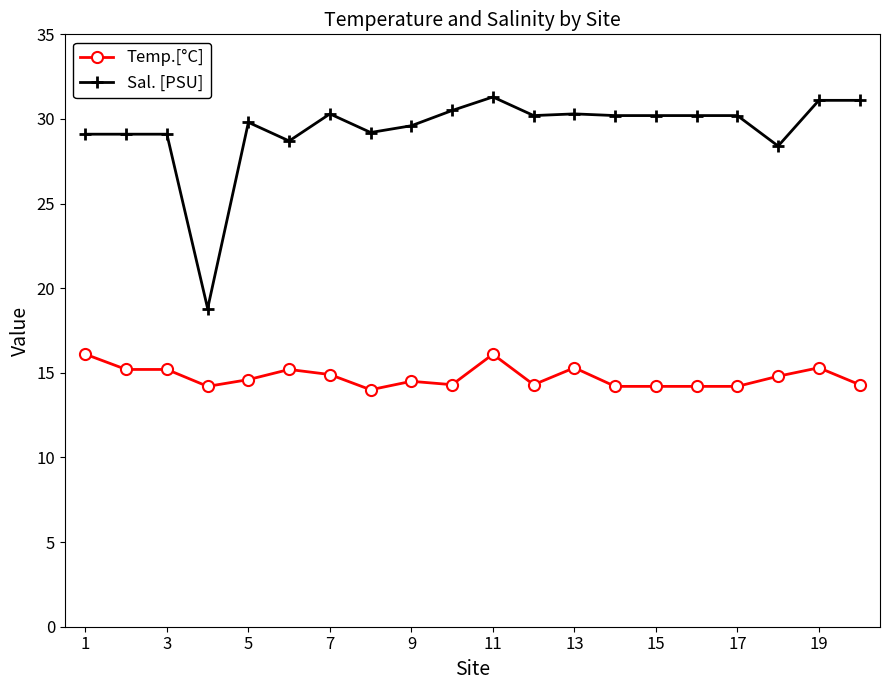

What is the minimum value shown in the chart?

14.0